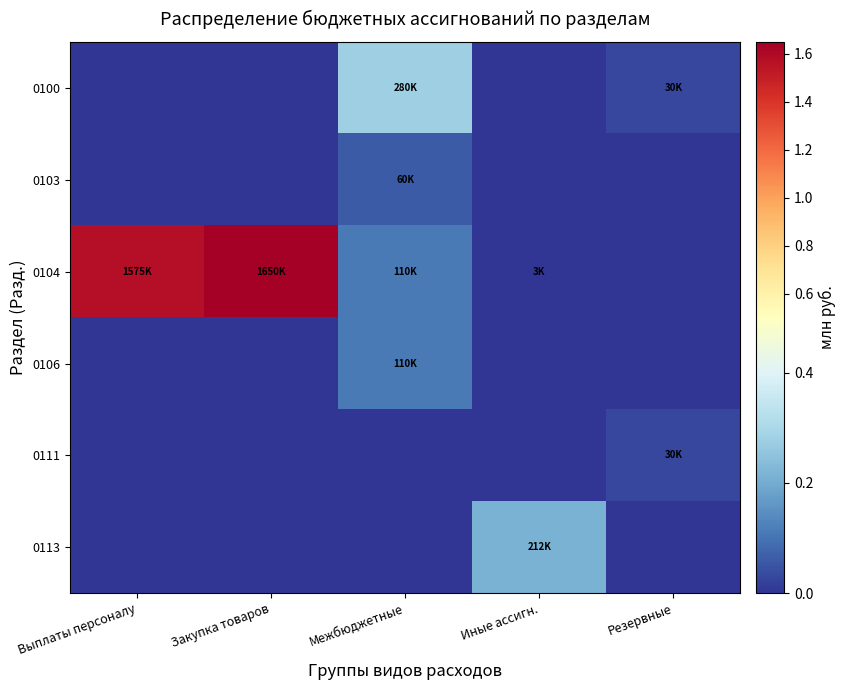

What is the greatest value displayed?

1.7